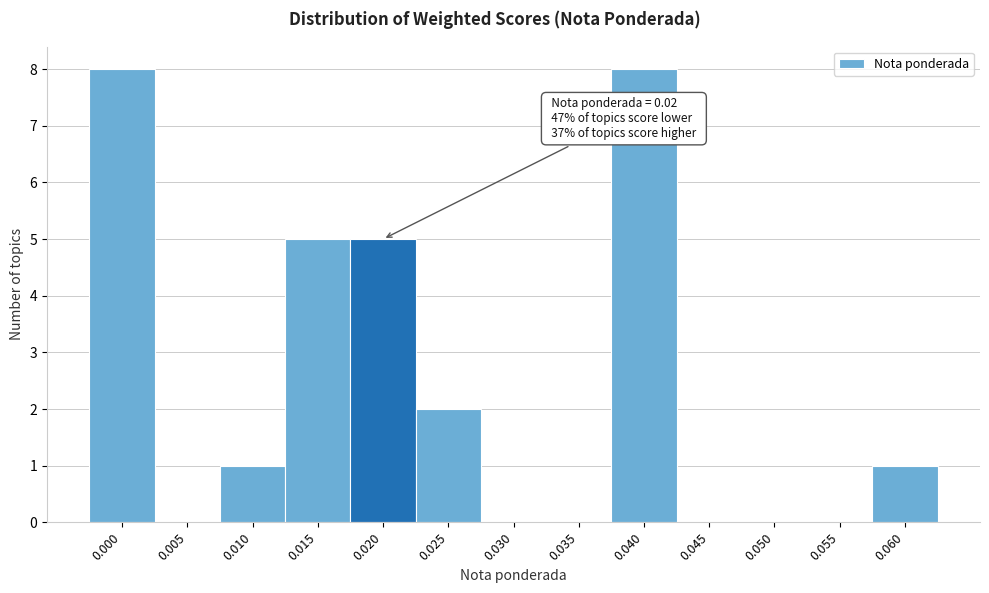

Reading left to right, what are all the values shown in this chart?

0.000=8	0.005=0	0.010=1	0.015=5	0.020=5	0.025=2	0.030=0	0.035=0	0.040=8	0.045=0	0.050=0	0.055=0	0.060=1